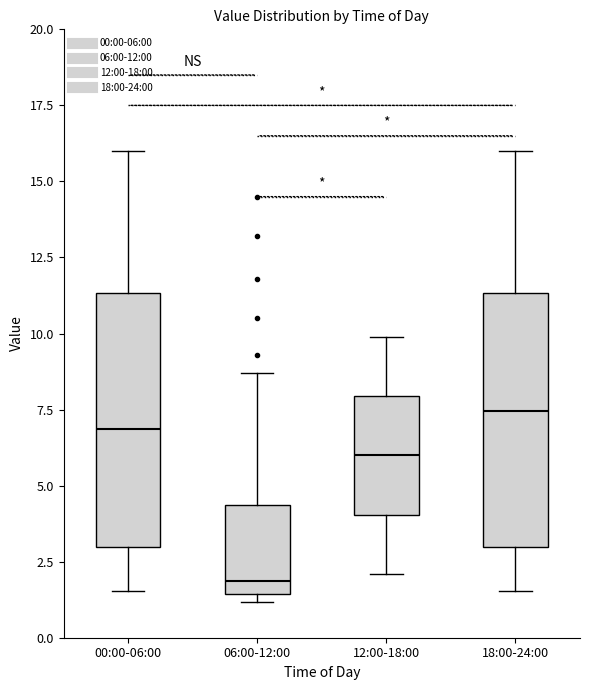

Which box has the lowest median line?

06:00-12:00